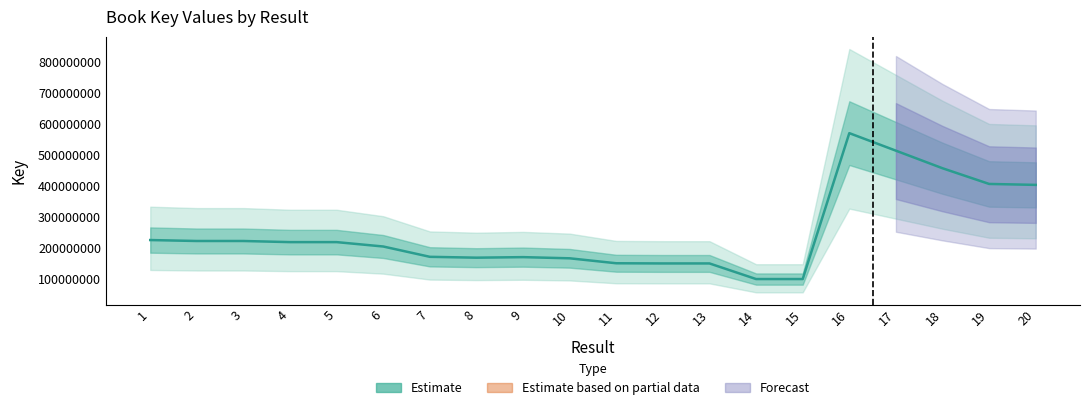

What is the average value?

250423110